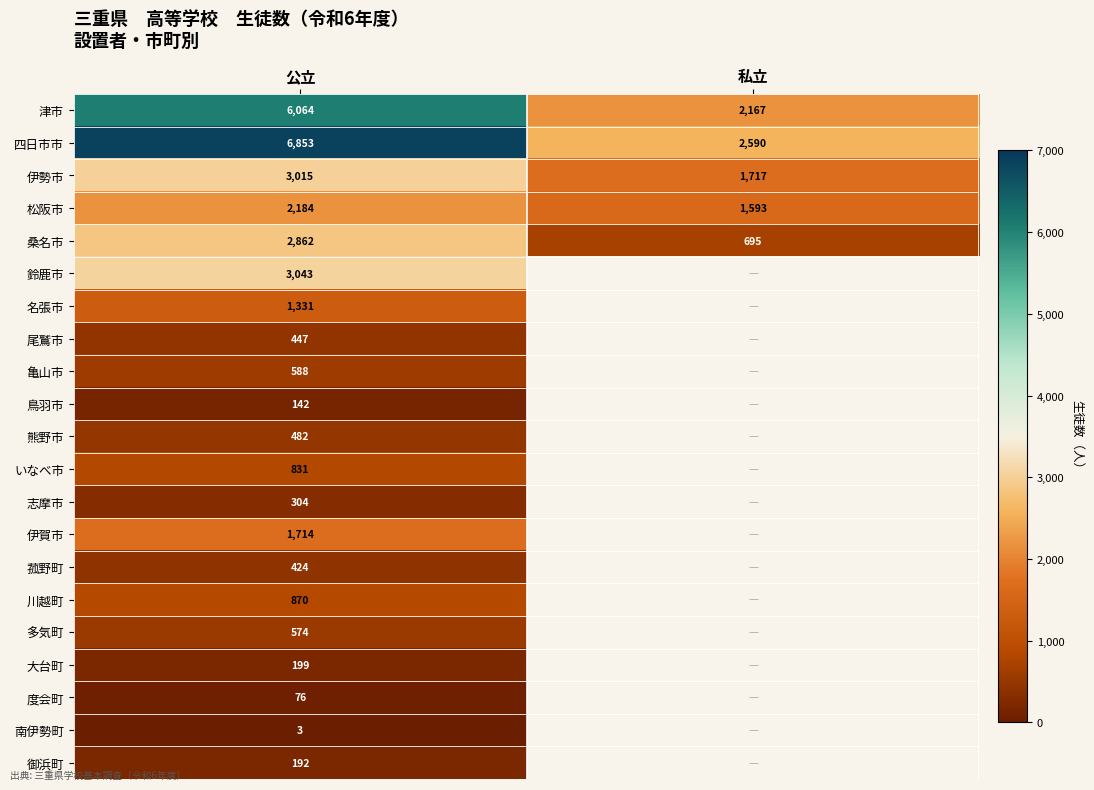

Is the value of 多気町 at 公立 greater than the value of 鳥羽市 at 公立?

Yes